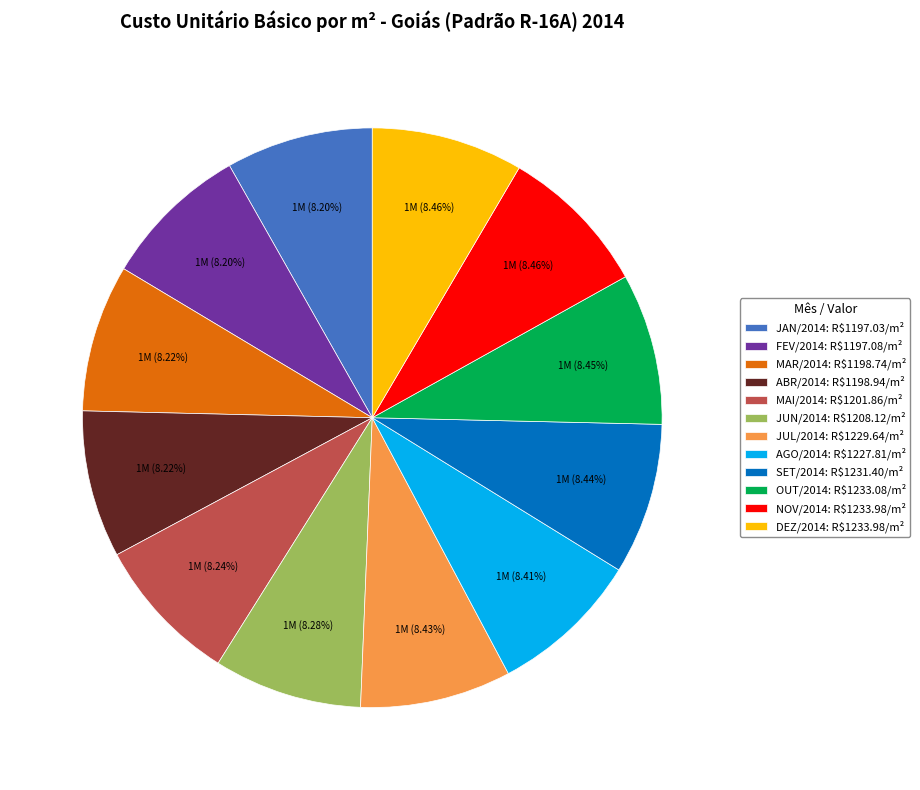

Does JAN/2014: R$1197.03/m² account for over 50% of the chart?

No